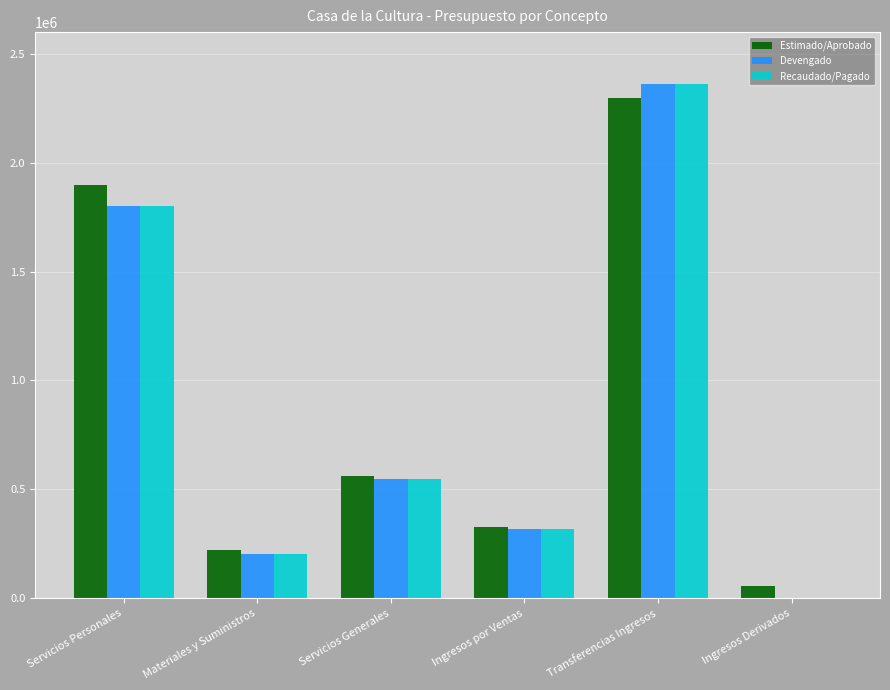

Where is Estimado/Aprobado nearest to the value 1175227?

Servicios Generales